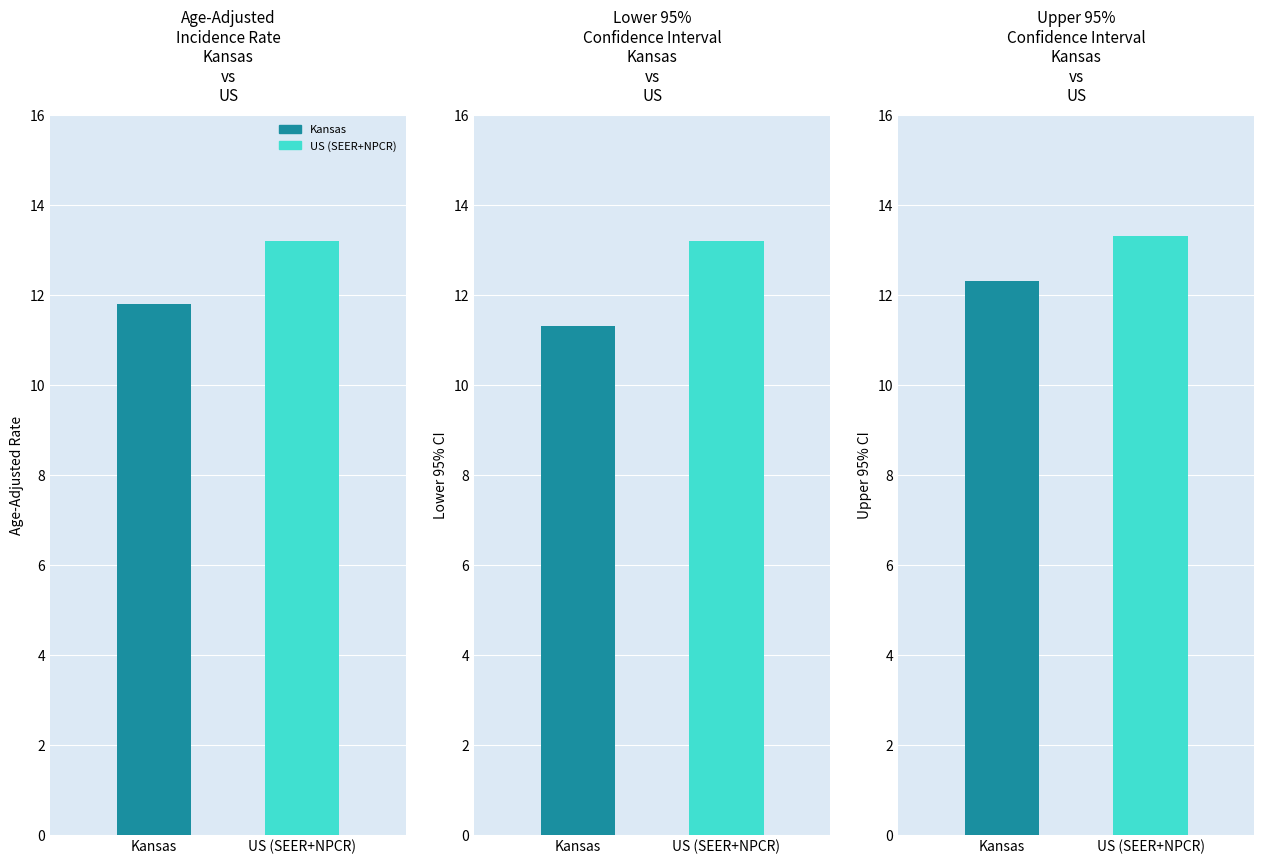

True or false: the data shows 13.2 at US (SEER+NPCR).

True